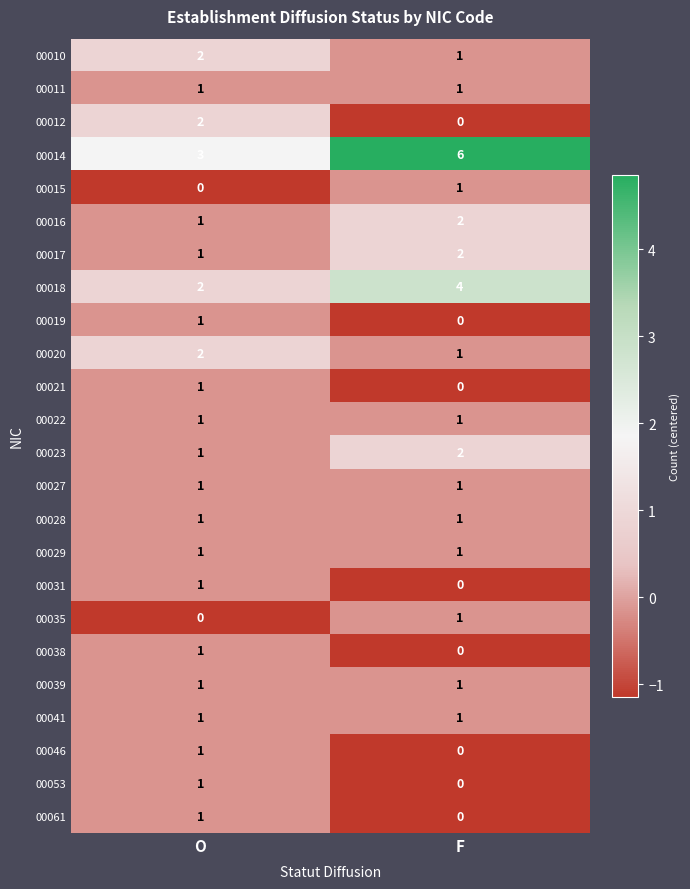

What is the maximum value shown in the chart?

6